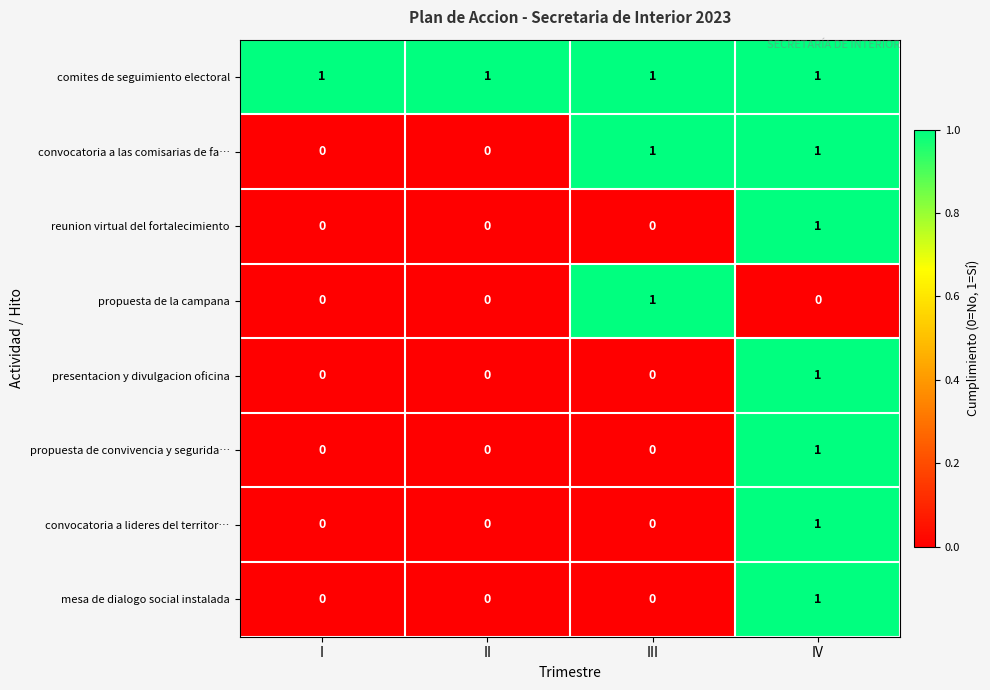

The convocatoria a lideres del territor… series shows -1 at II. True or false?

False